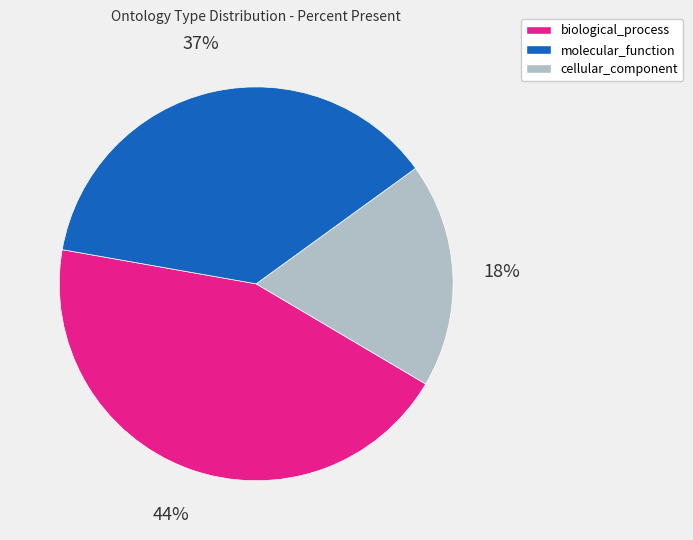

How many segments does this pie chart have?

3